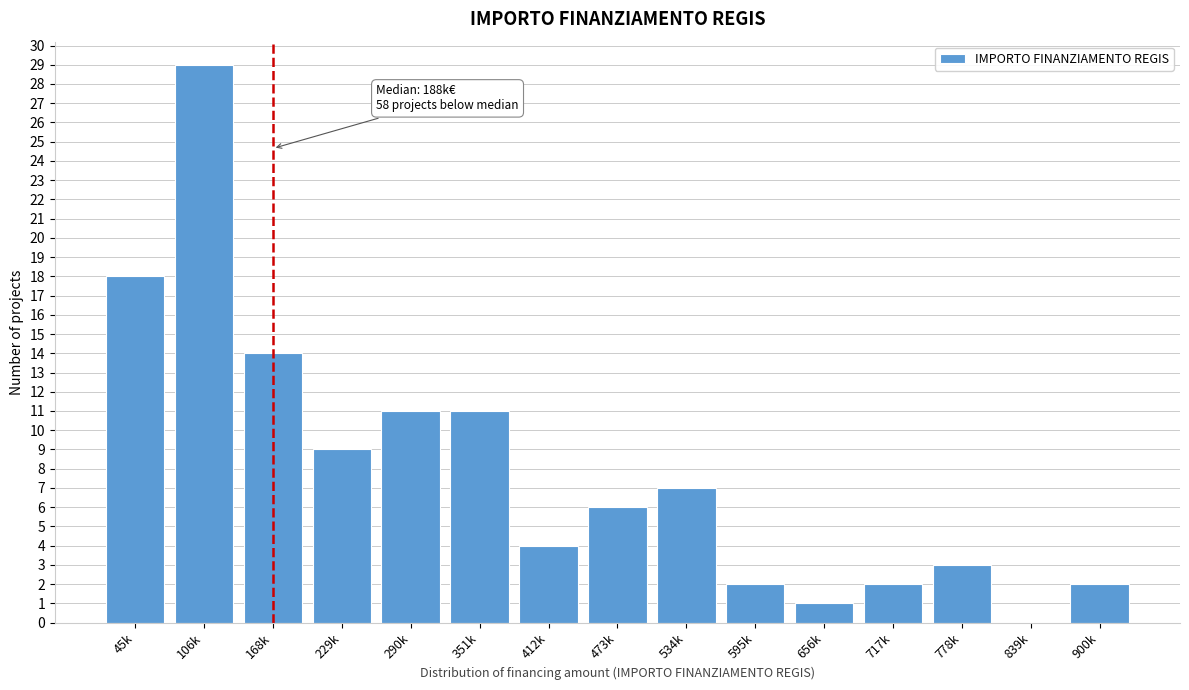

Reading left to right, what are all the values shown in this chart?

45k=18	106k=29	168k=14	229k=9	290k=11	351k=11	412k=4	473k=6	534k=7	595k=2	656k=1	717k=2	778k=3	839k=0	900k=2